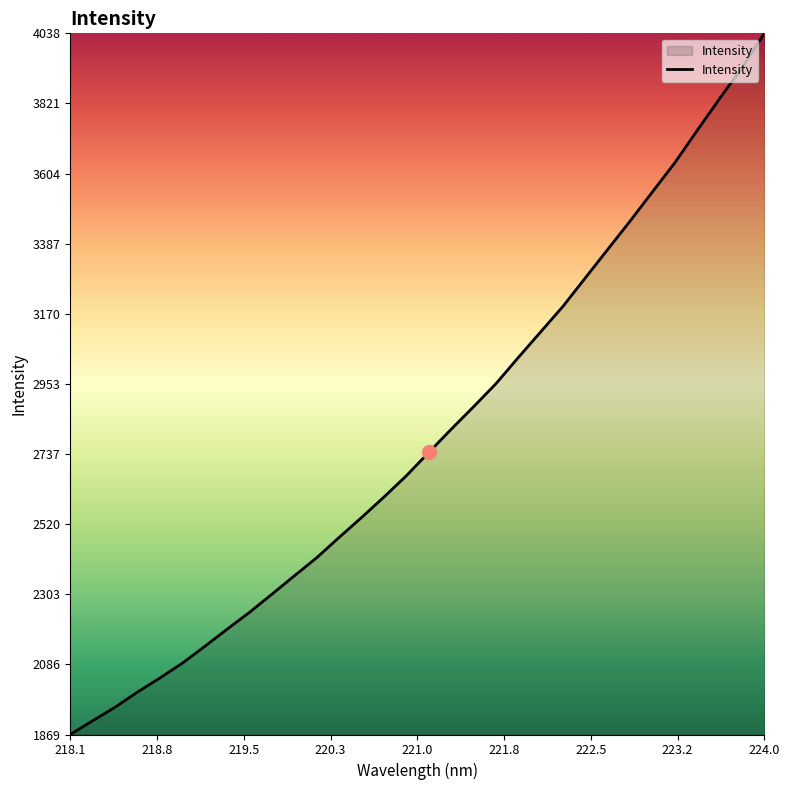

What is the difference between the maximum and minimum values?

2168.9